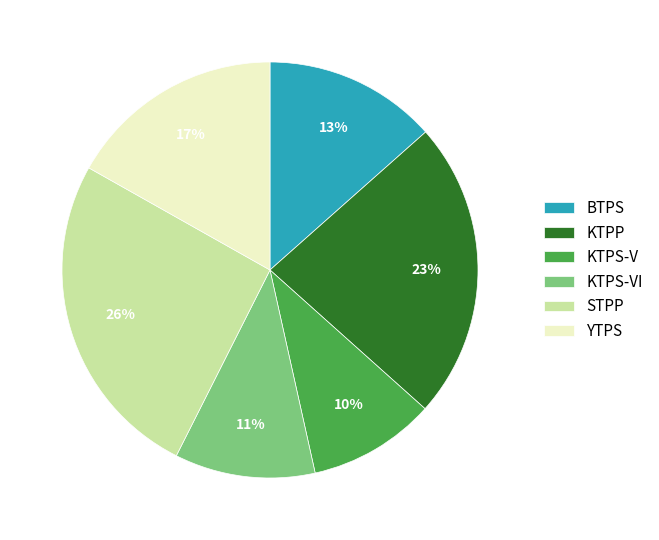

How many slices are in this pie chart?

6